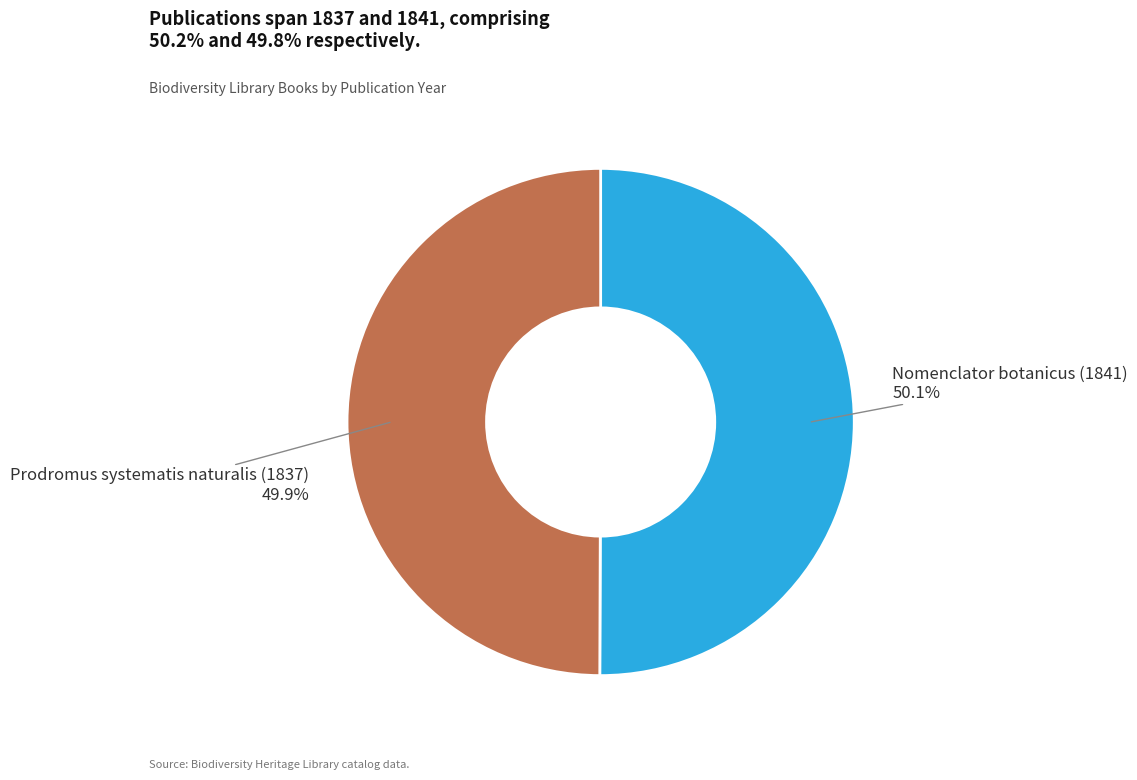

What is the ratio of the value at Nomenclator botanicus (1841) to the value at Prodromus systematis naturalis (1837)?

1.0